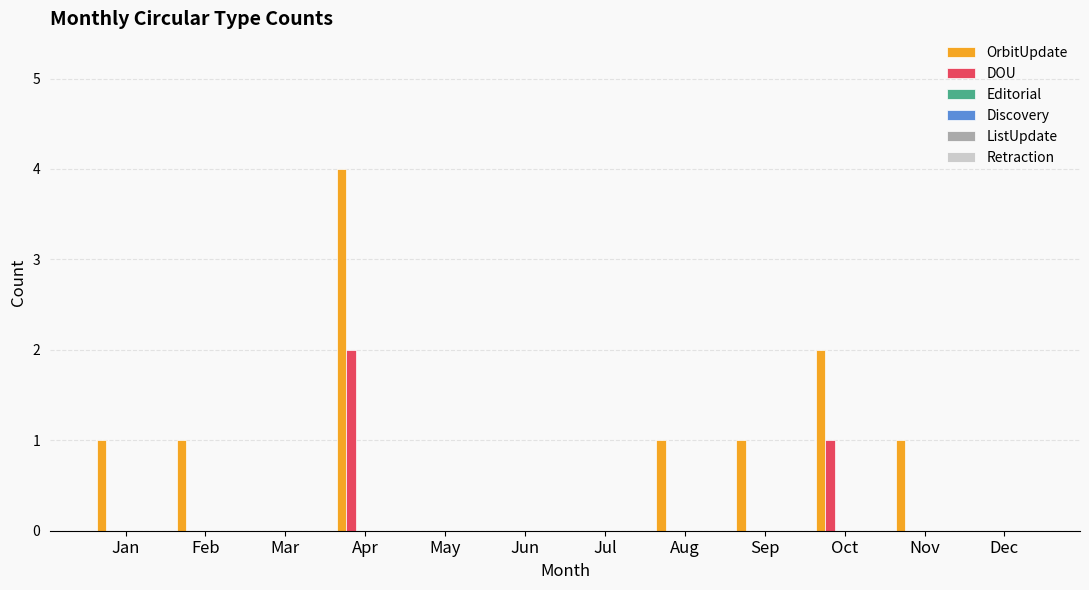

The OrbitUpdate series shows 0 at May. True or false?

True